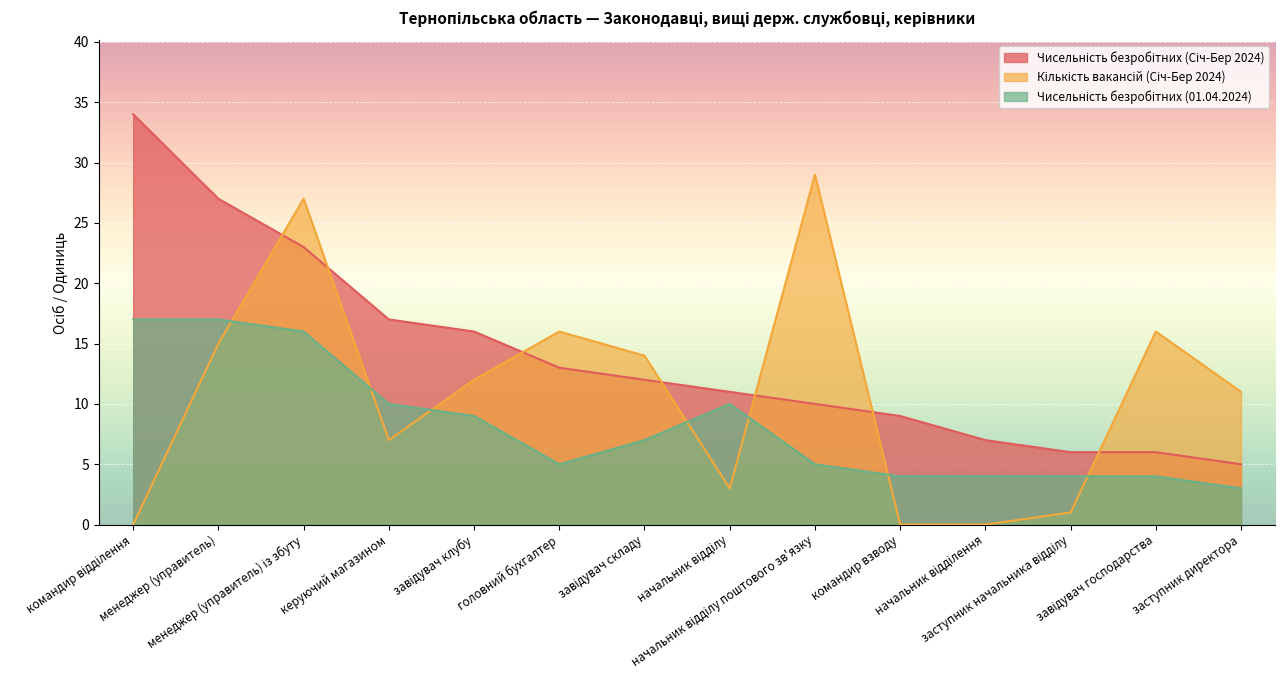

What is the sum of the Чисельність безробітних (Січ-Бер 2024) values at головний бухгалтер and начальник відділення?

20